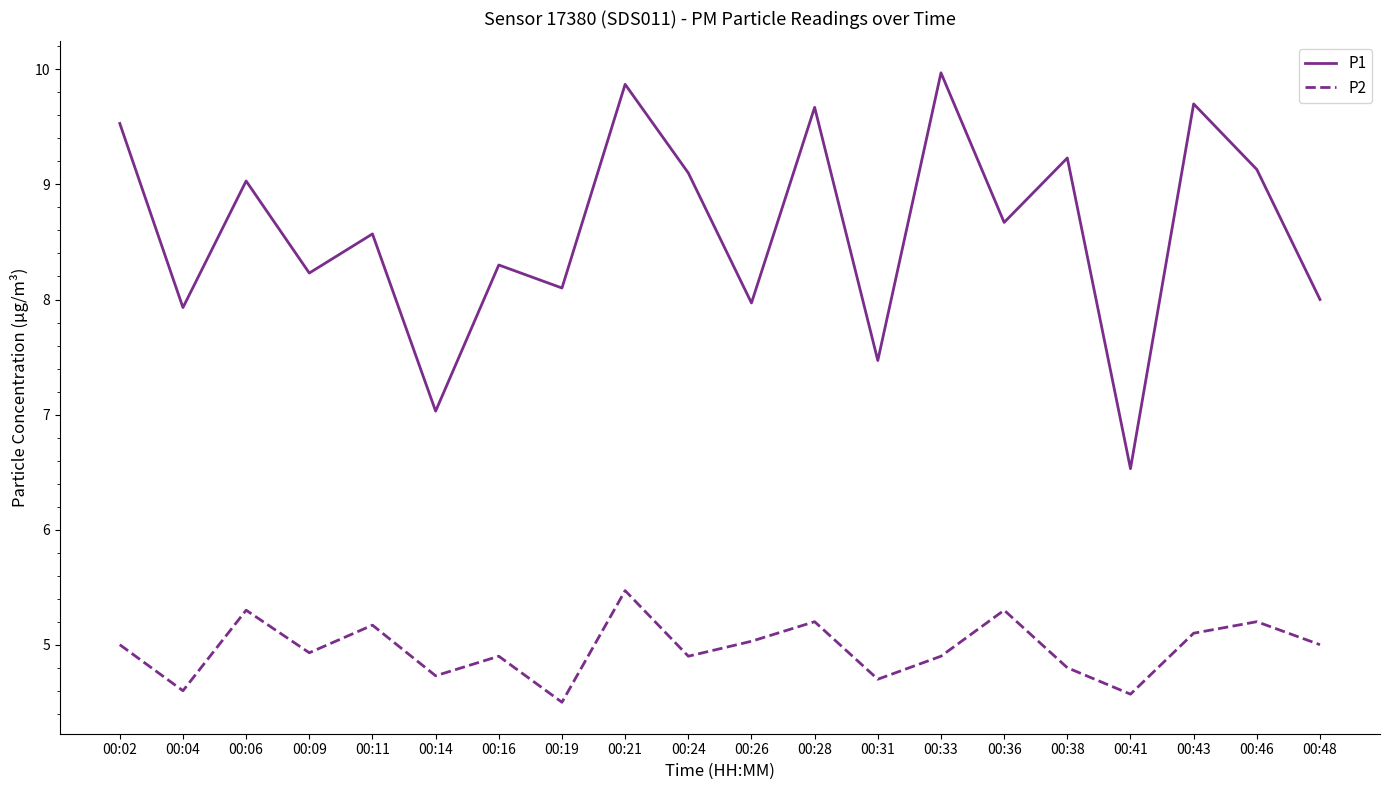

At how many categories does at least one series exceed 7?

19